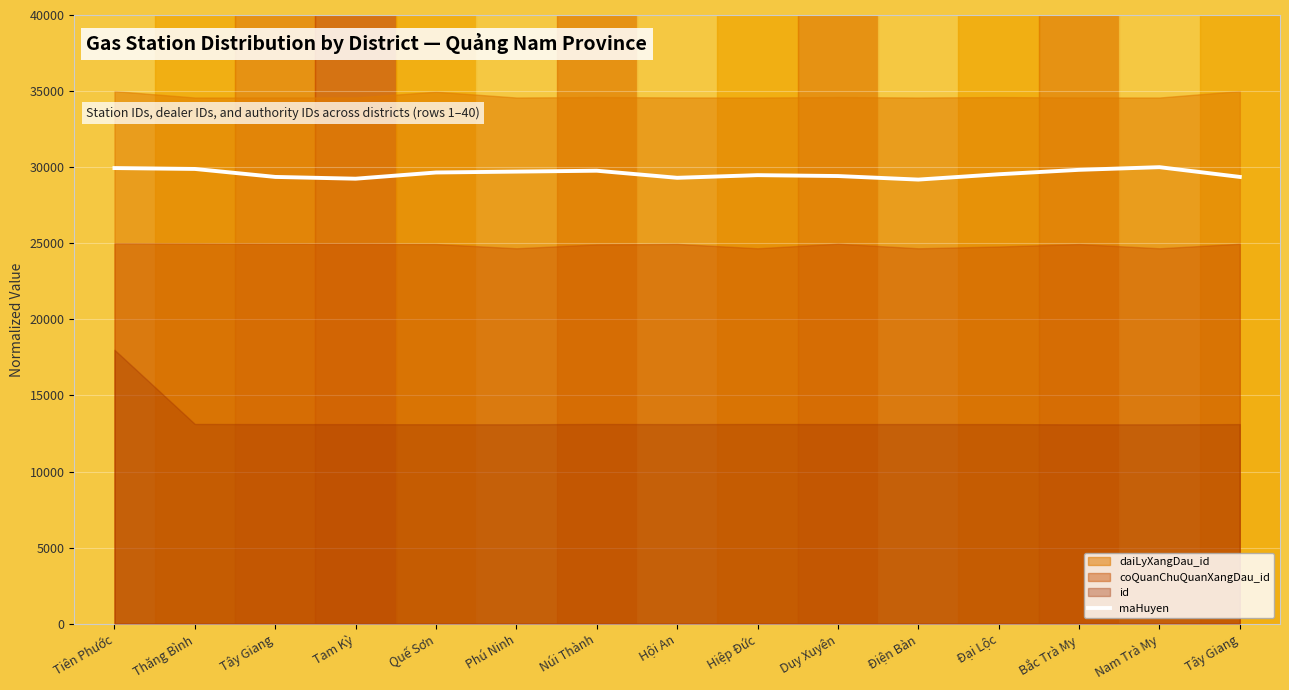

Is it true that the value at Duy Xuyên is 16716.9?

False